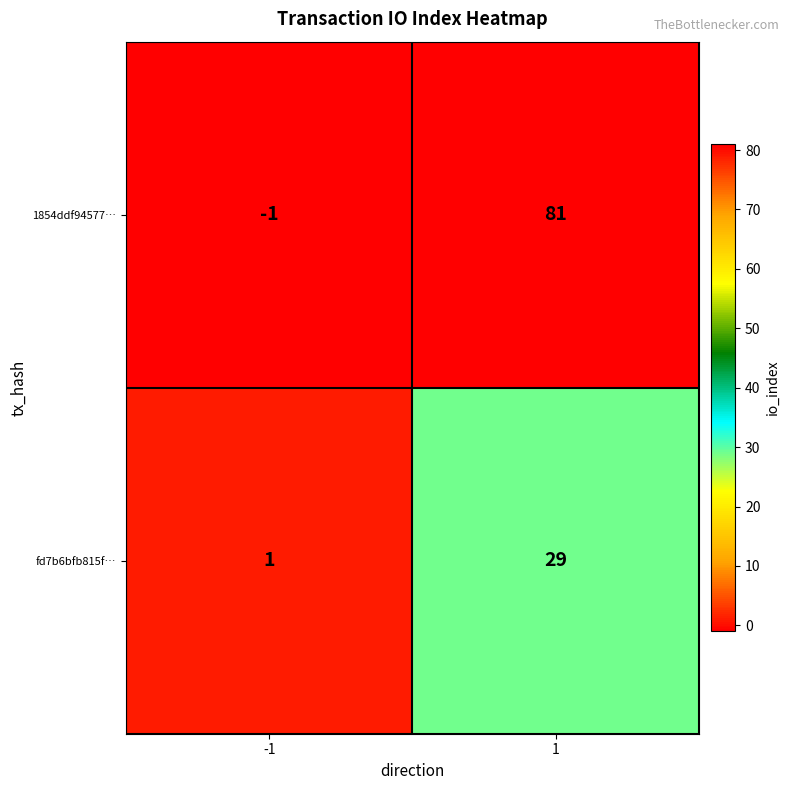

What is the difference between the highest and lowest values at 1?

52